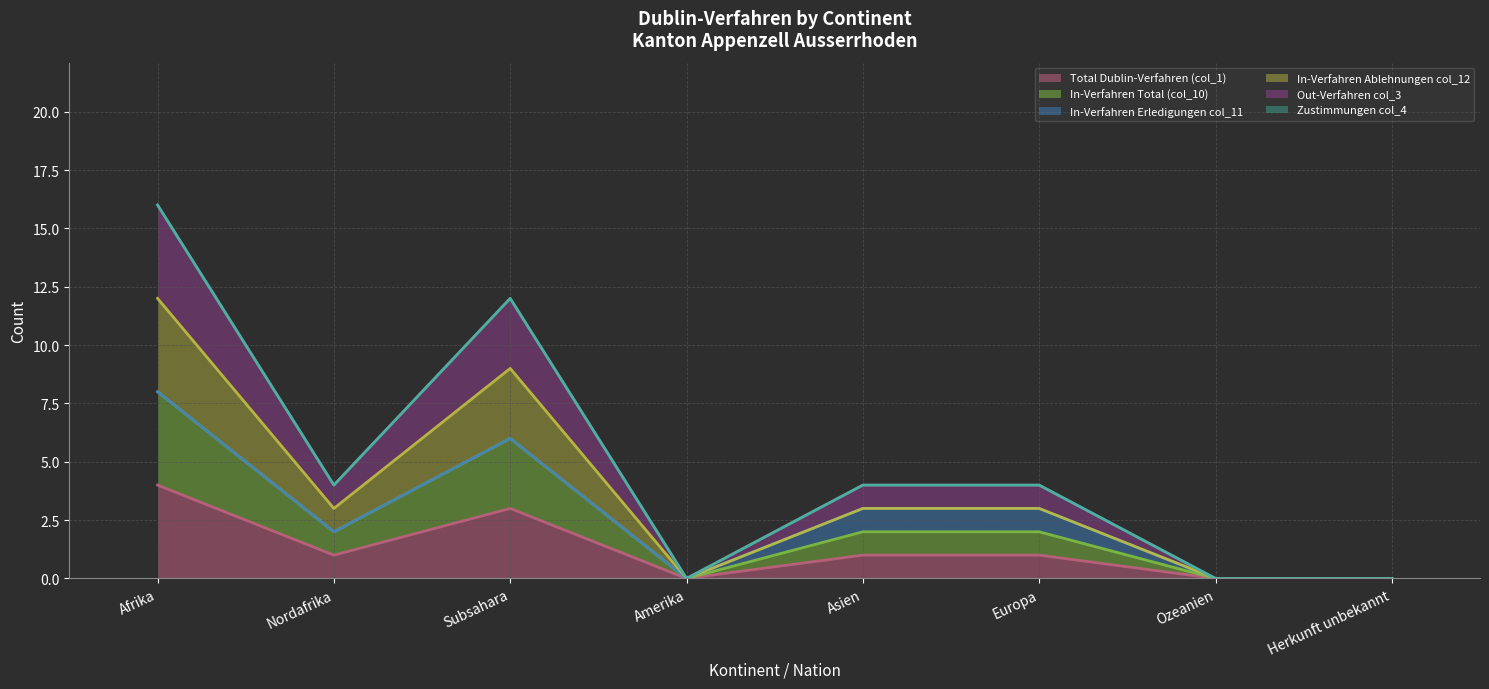

What is the difference between the second highest and second lowest values in the Total Dublin-Verfahren (col_1) series?

3